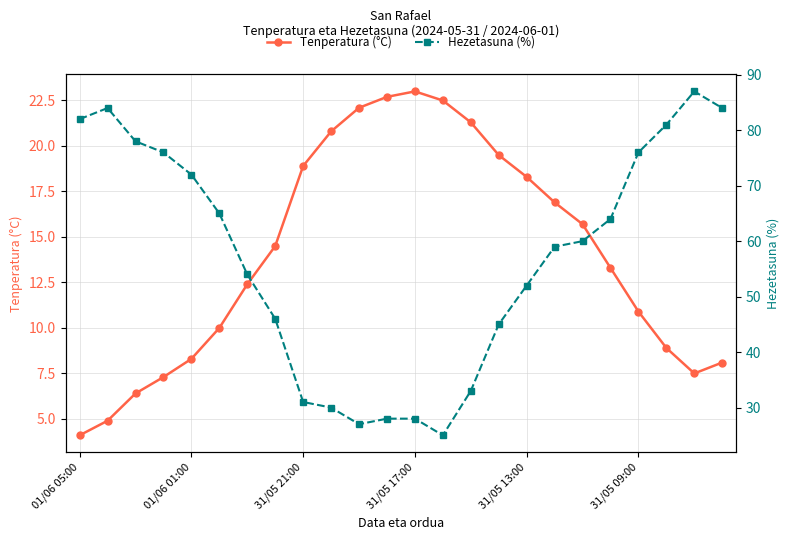

At 01/06 05:00, list the series in order from smallest to largest.

Tenperatura (°C), Hezetasuna (%)